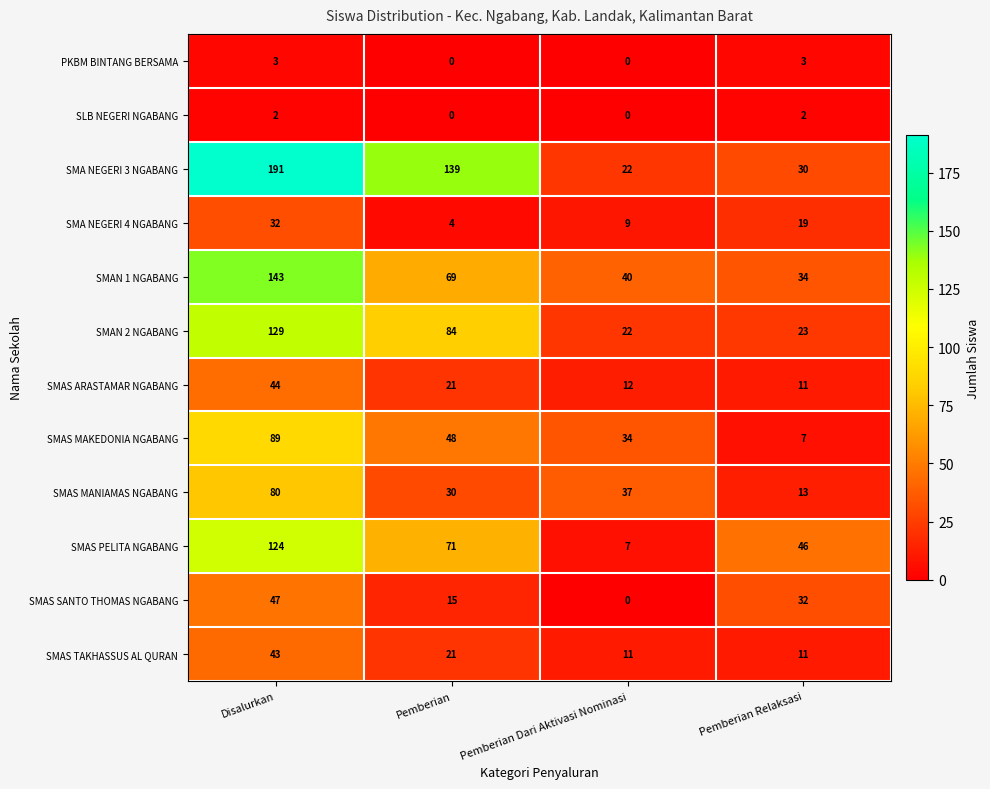

What value does the SMA NEGERI 3 NGABANG series have at Pemberian Relaksasi, to the nearest 10?

30